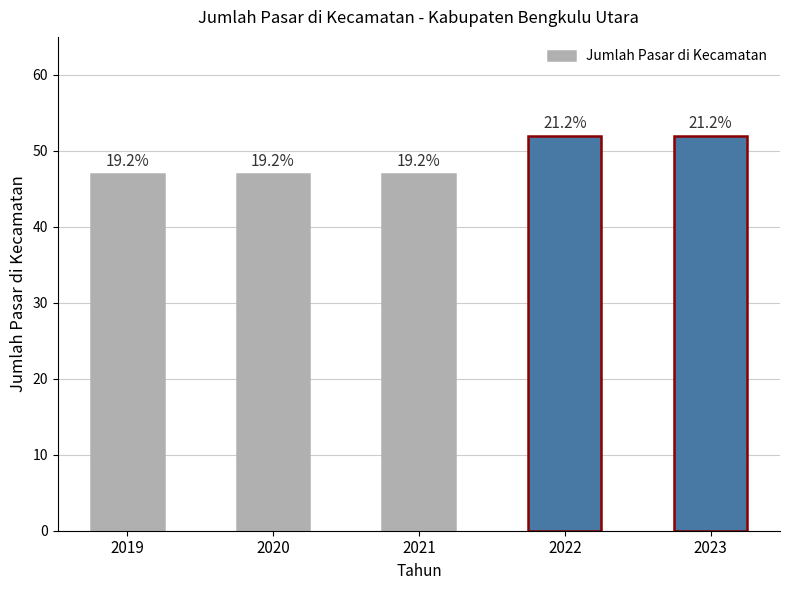

What is the sum of the values at 2019 and 2020?

94